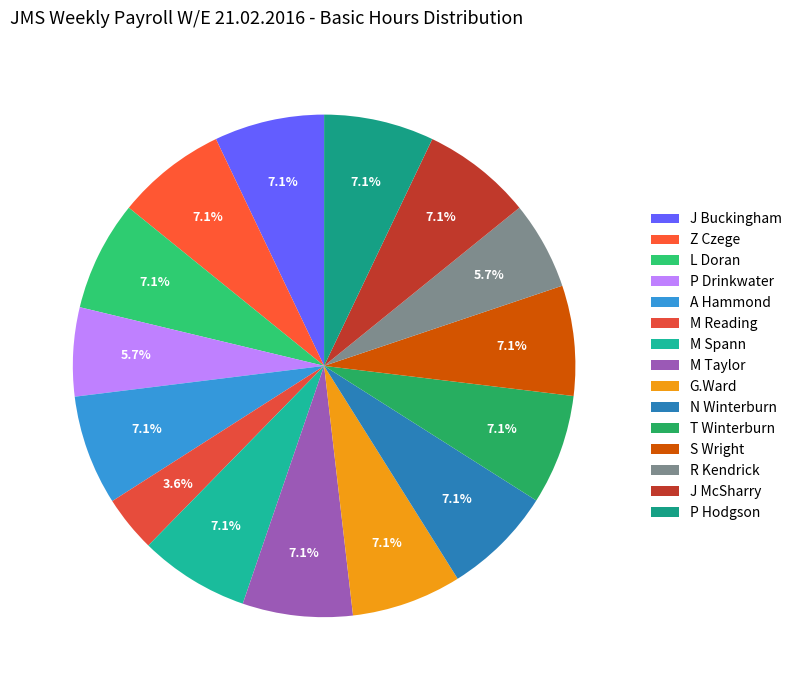

Does M Taylor represent more than half of the total?

No